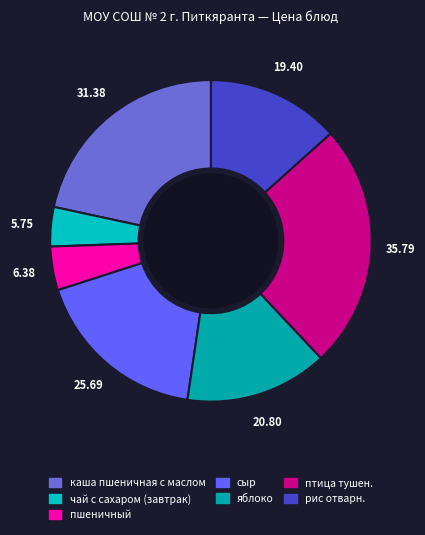

What is the total percentage of каша пшеничная с маслом and чай с сахаром (завтрак)?

25.6%